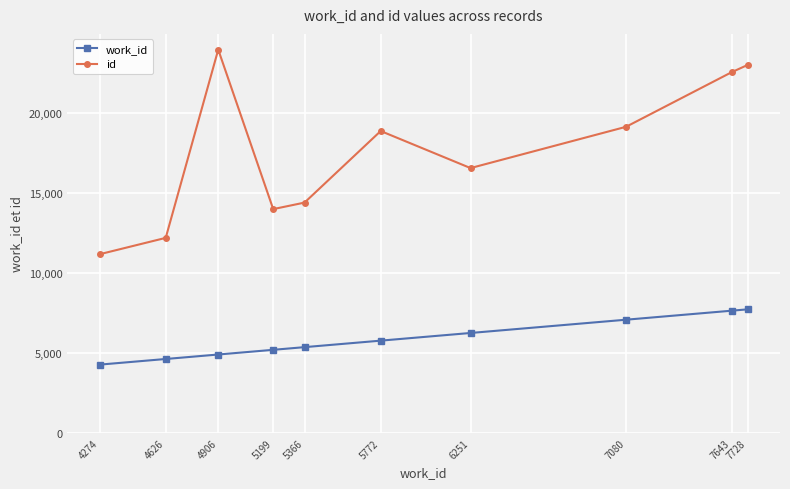

True or false: work_id and id cross at least once.

False